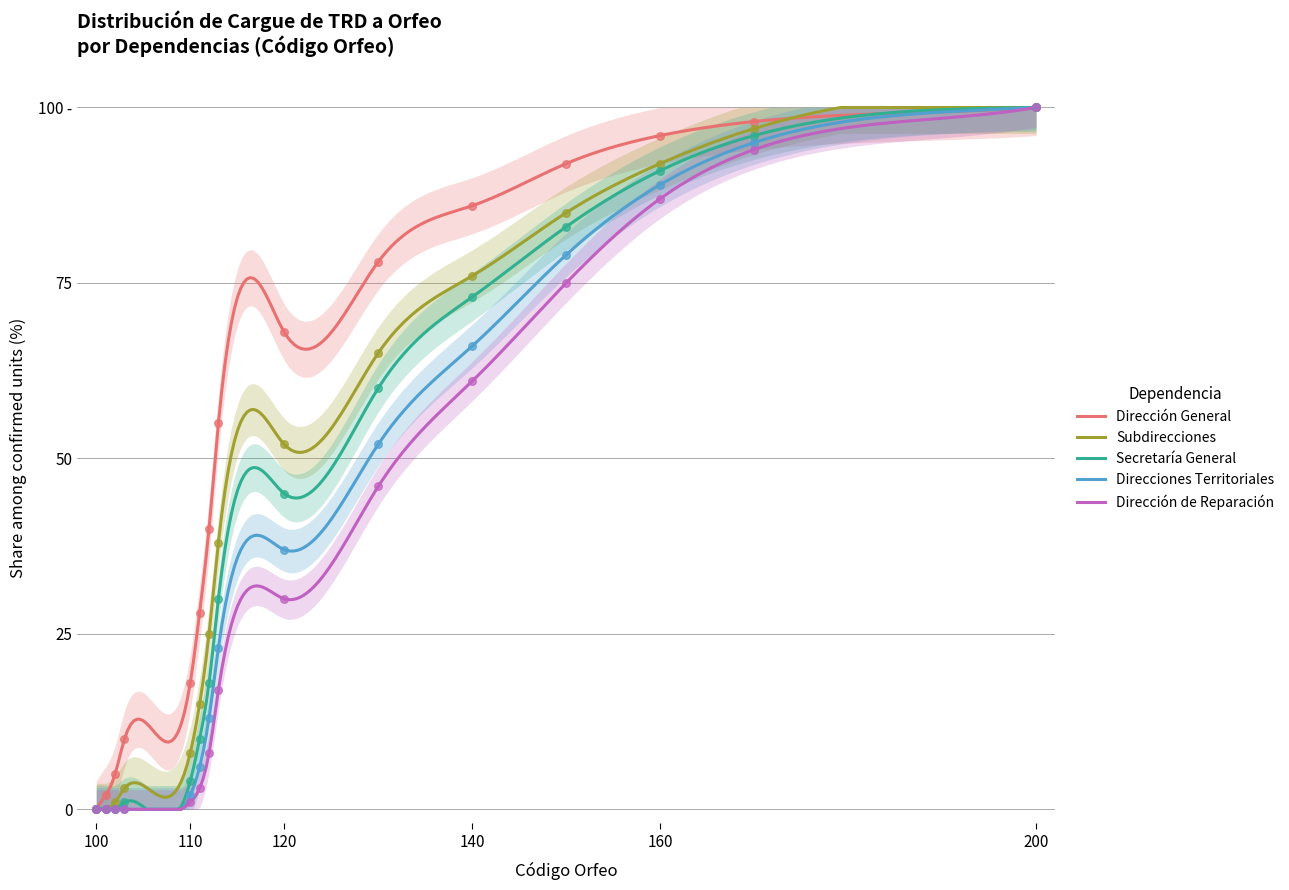

Which series reaches the minimum Y coordinate?

Dirección General